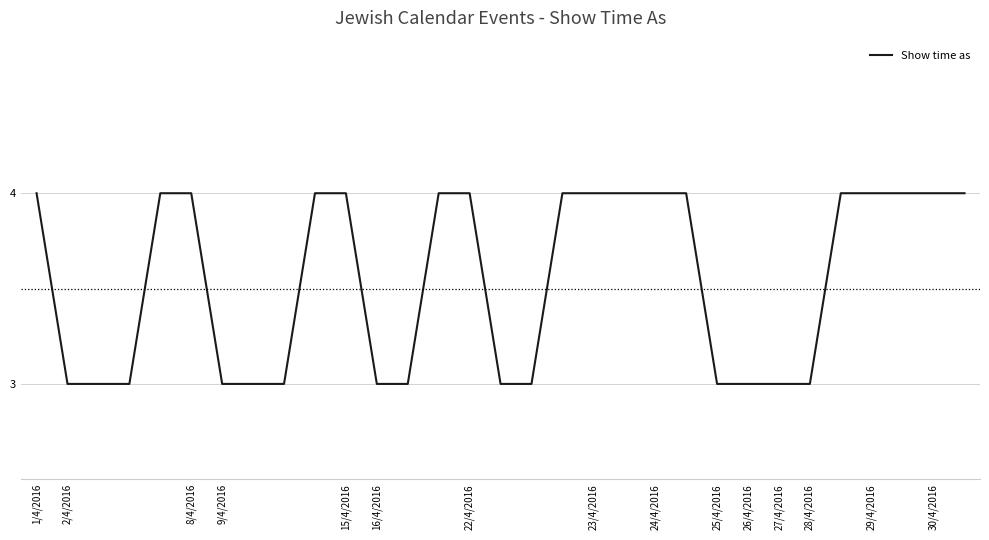

Count the values in the range 3 to 4.

31